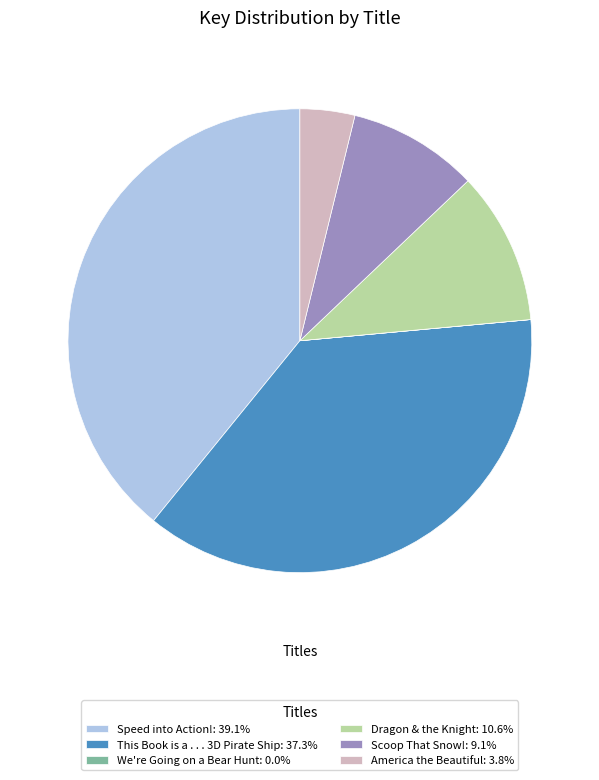

Combined, do America the Beautiful: 3.8% and Scoop That Snow!: 9.1% account for over 50%?

No